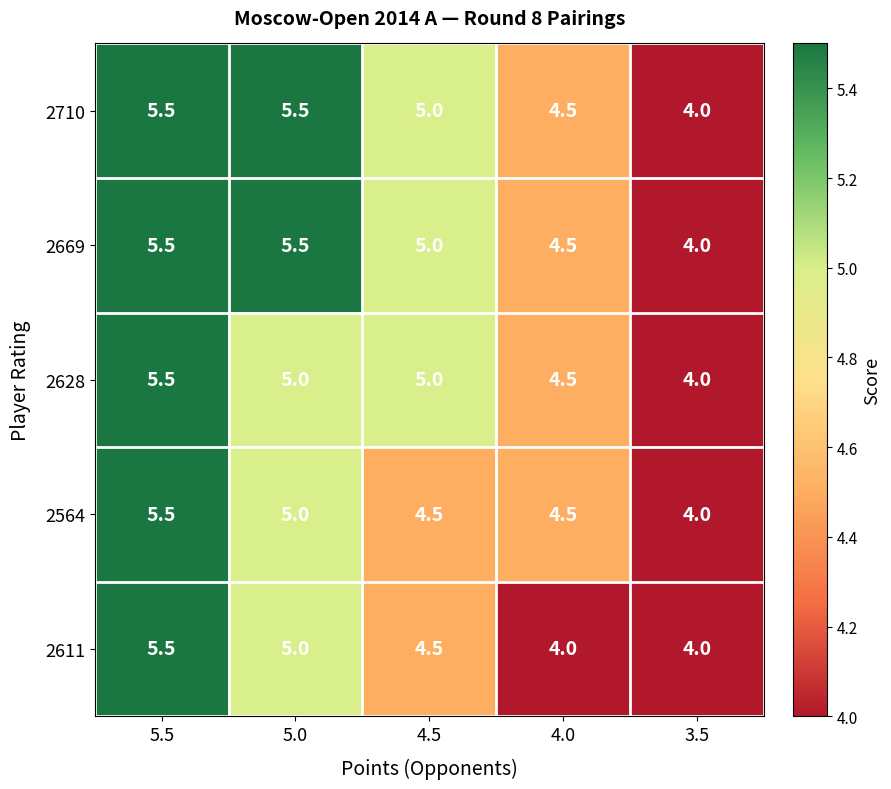

Is it true that 2564 equals 5.0 at 5.0?

True